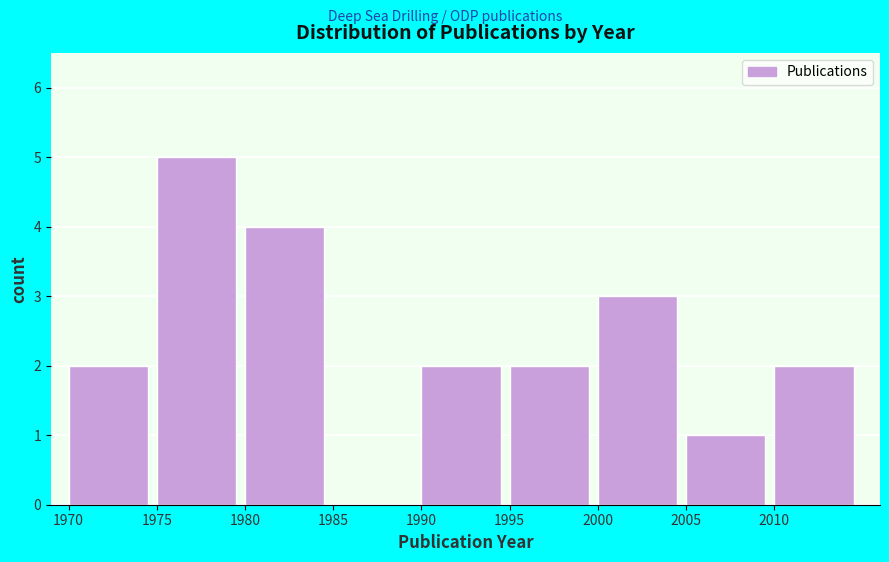

Reading left to right, extract all data points from this chart.

1970=2	1975=5	1980=4	1985=0	1990=2	1995=2	2000=3	2005=1	2010=2